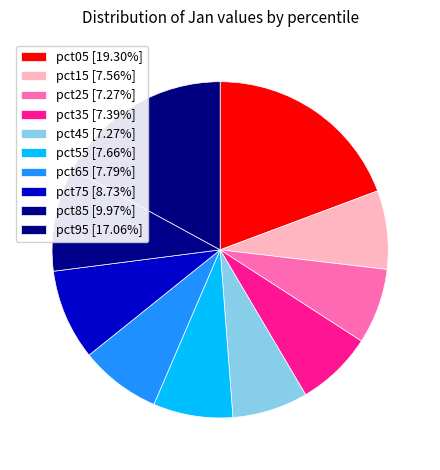

How many slices are in this pie chart?

10